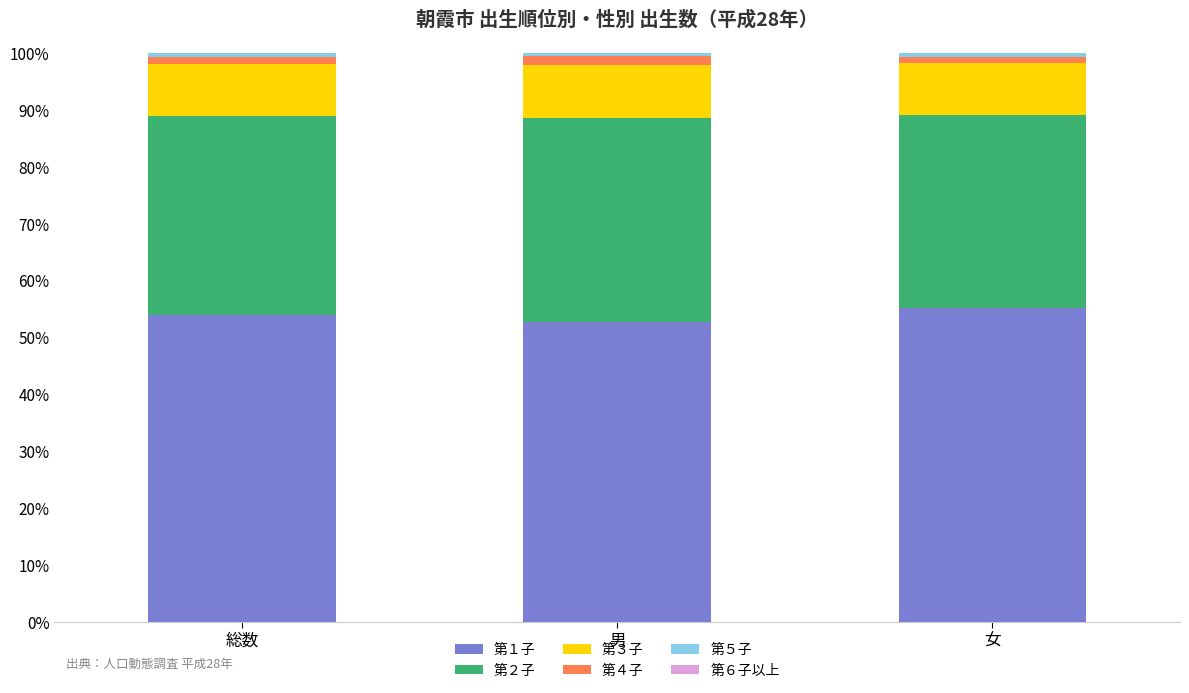

How many data points does each series have?

3